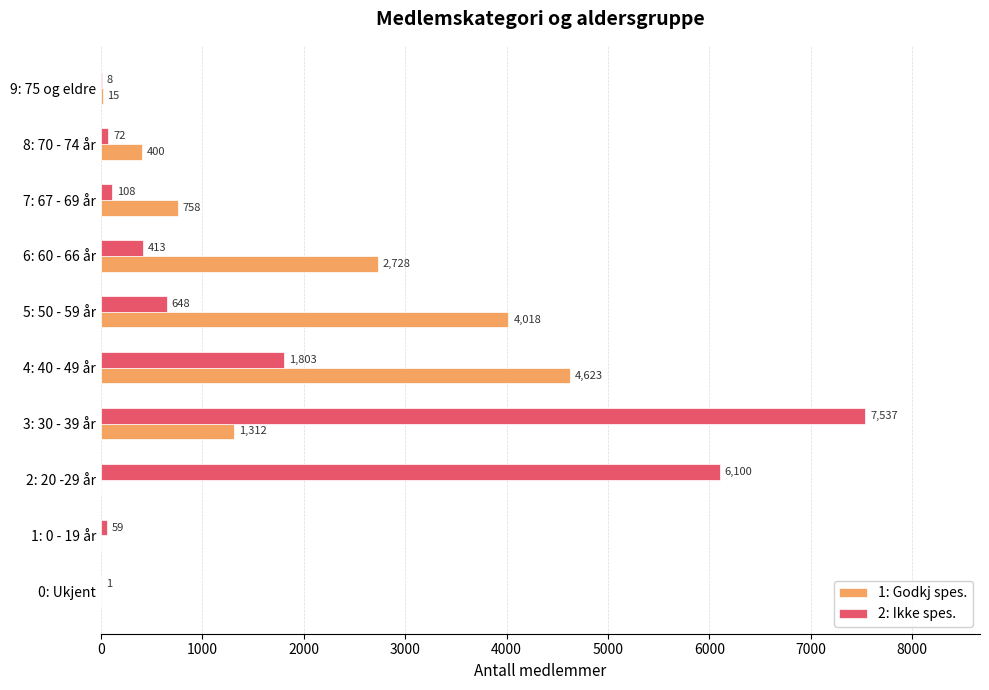

The 1: Godkj spes. series shows 15 at 9: 75 og eldre. True or false?

True